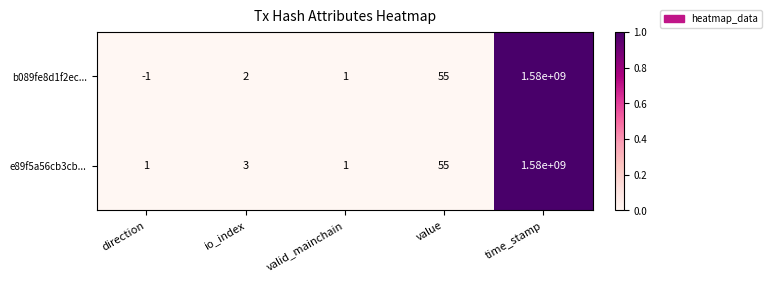

At which label is e89f5a56cb3cb... closest to 790000000?

value